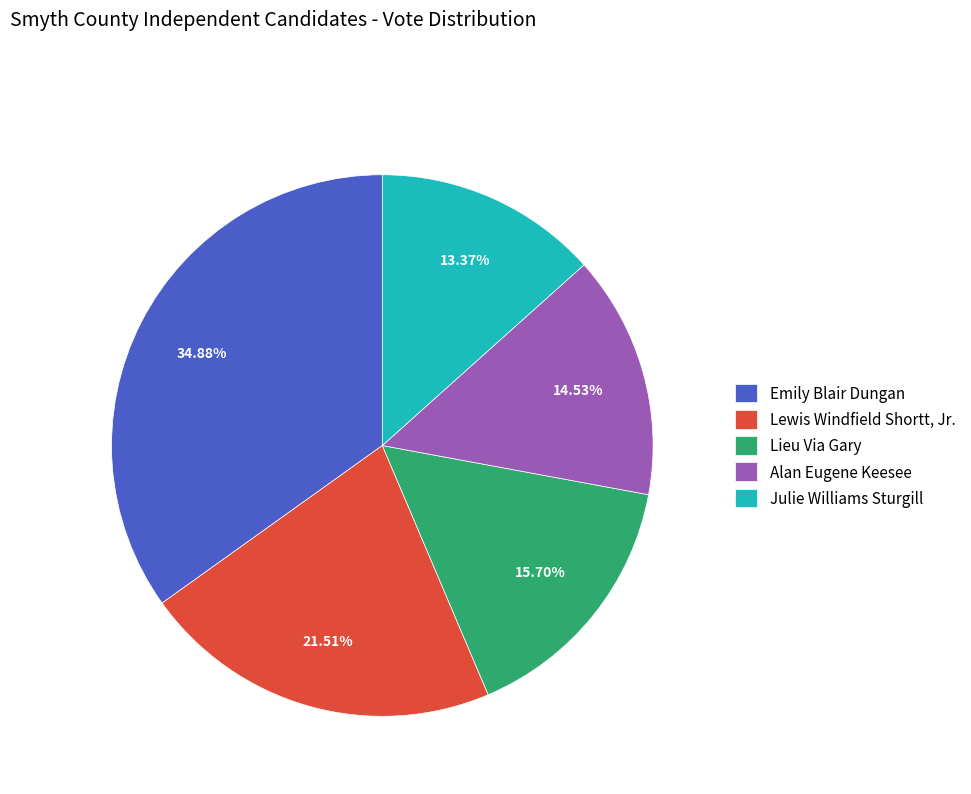

How much of the chart is everything except Emily Blair Dungan?

65.1%